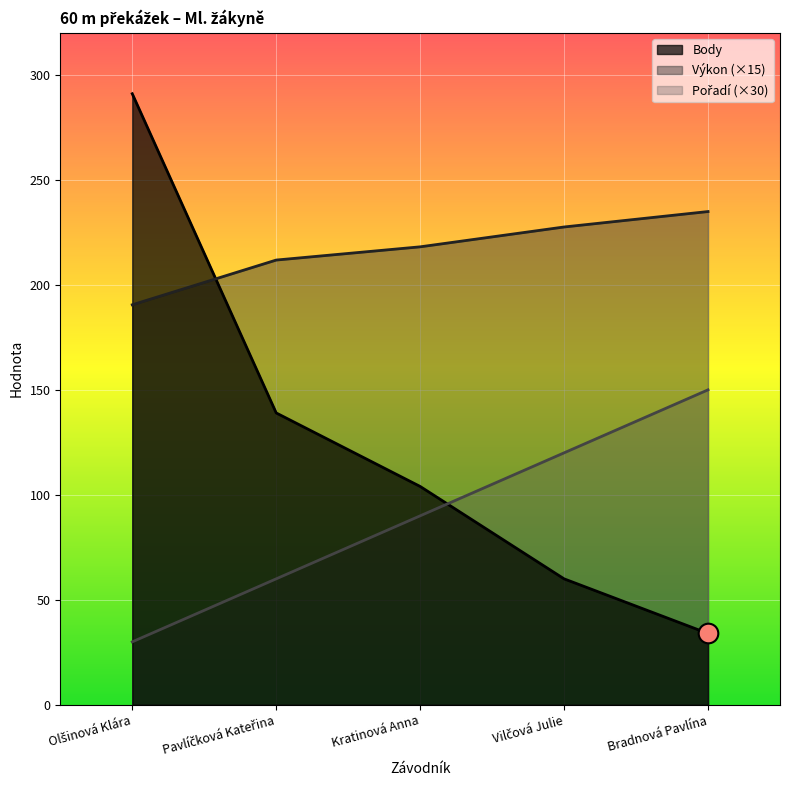

Which series contains the highest Y value?

Body